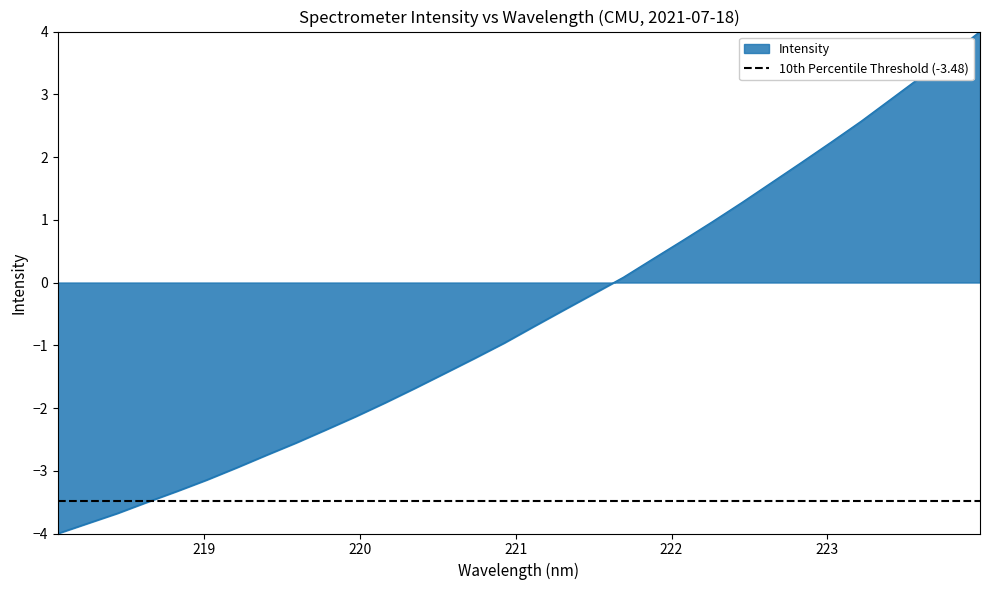

Reading left to right, what are all the values shown in this chart?

-4.0	-3.8	-3.7	-3.5	-3.3	-3.1	-3.0	-2.8	-2.6	-2.3	-2.1	-1.9	-1.7	-1.4	-1.2	-1.0	-0.7	-0.4	-0.2	0.1	0.4	0.7	1.0	1.3	1.6	1.9	2.2	2.6	2.9	3.3	3.6	4.0